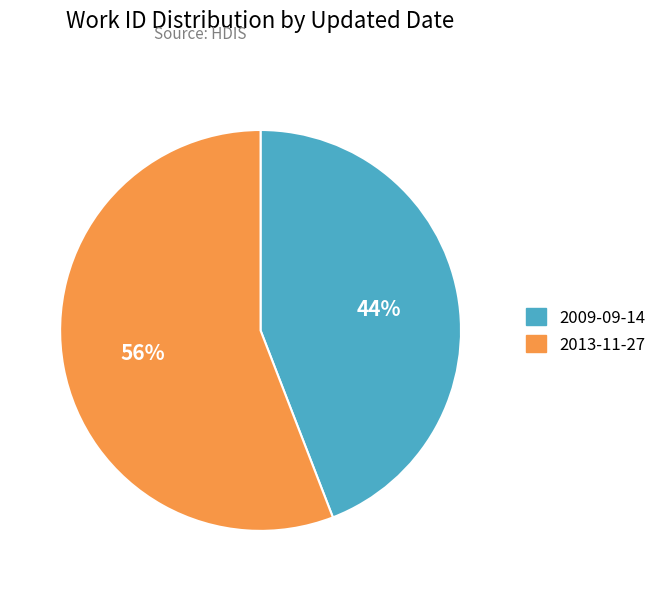

The 2009-09-14 slice represents 44% of the pie. True or false?

True